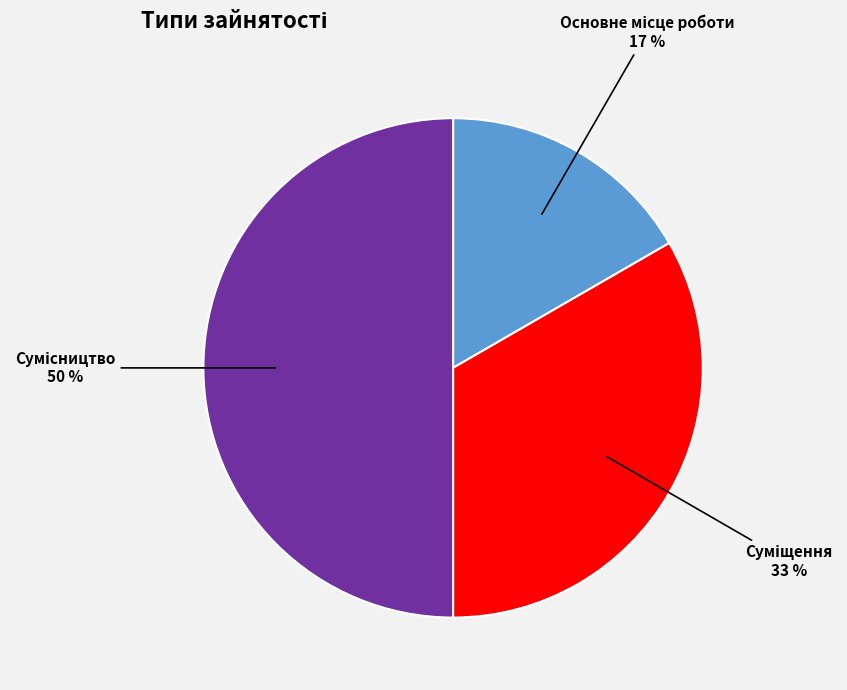

Count the number of slices in the pie.

3